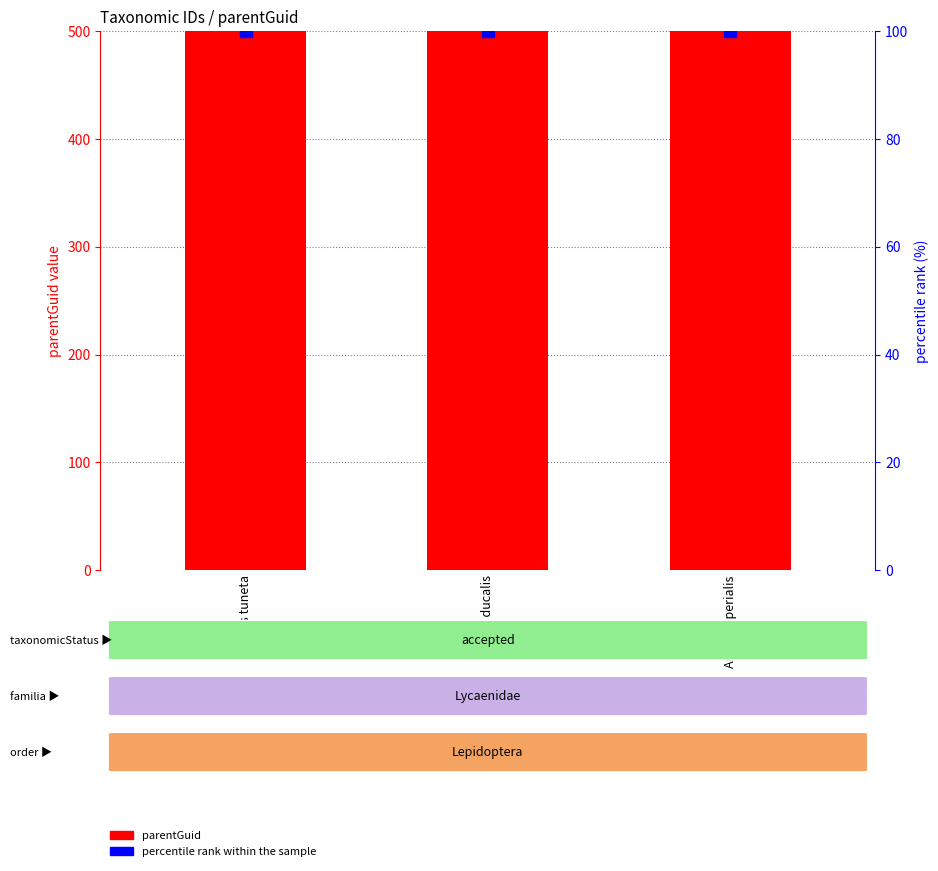

What is the sum of the parentGuid values at Arcas imperialis and Arcas ducalis?

347550